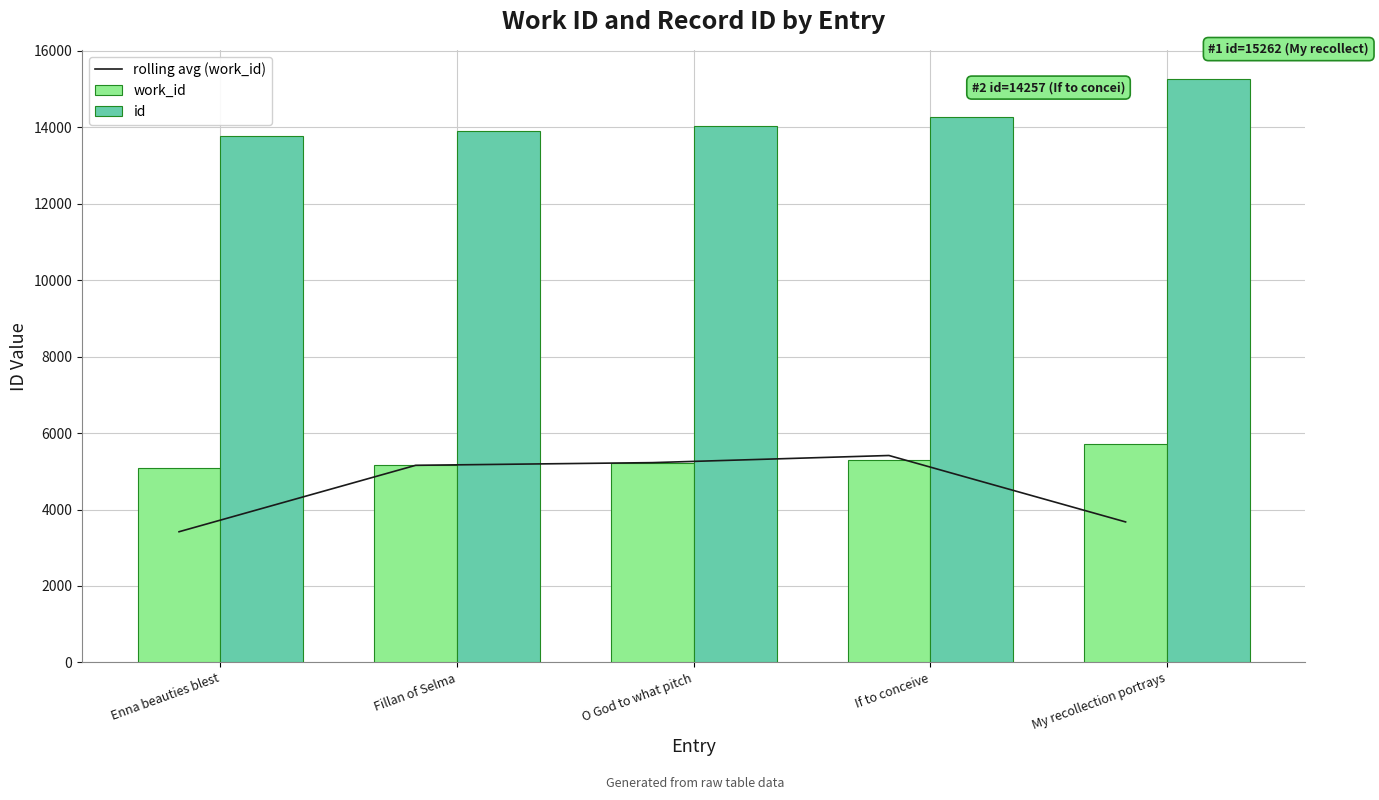

Reading left to right, transcribe all the data shown in this chart.

rolling avg (work_id): Enna beauties blest=3419.3	Fillan of Selma=5157.0	O God to what pitch=5227.0	If to conceive=5413.7	My recollection portrays=3676.0
work_id: Enna beauties blest=5092.0	Fillan of Selma=5166.0	O God to what pitch=5213.0	If to conceive=5302.0	My recollection portrays=5726.0
id: Enna beauties blest=13762.0	Fillan of Selma=13897.0	O God to what pitch=14028.0	If to conceive=14257.0	My recollection portrays=15262.0